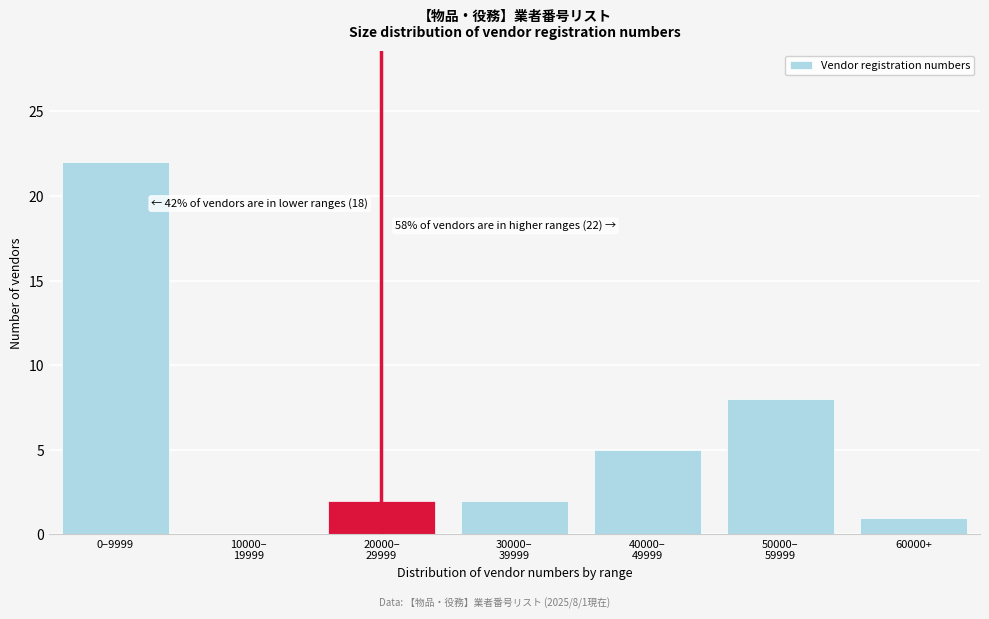

What is the greatest value displayed?

22